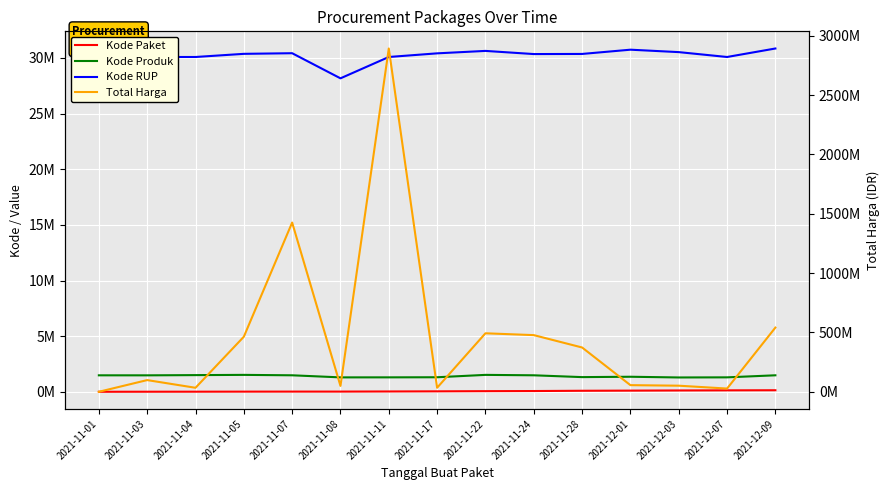

What is the total value across all series at 2021-11-11?

2923536035